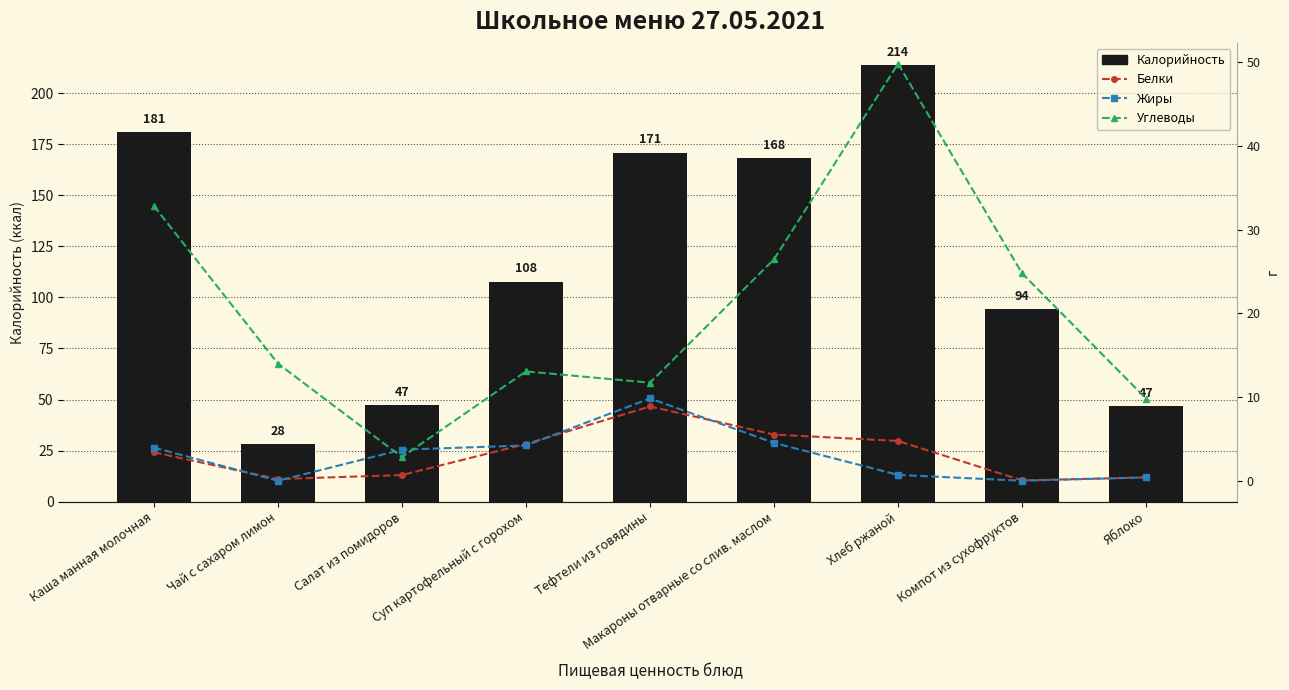

The Углеводы series shows 7.5 at Суп картофельный с горохом. True or false?

False